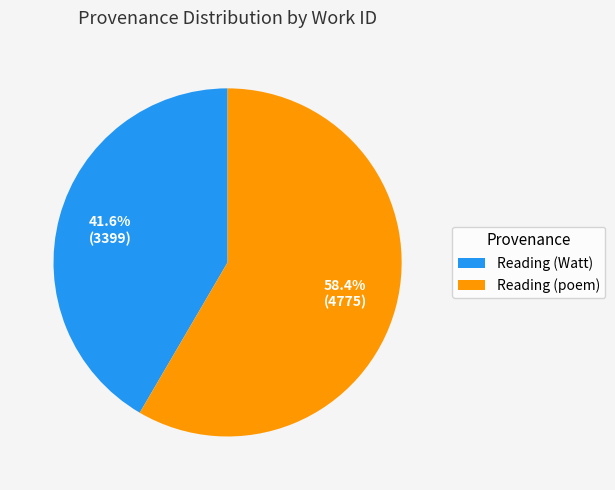

How many slices are in this pie chart?

2